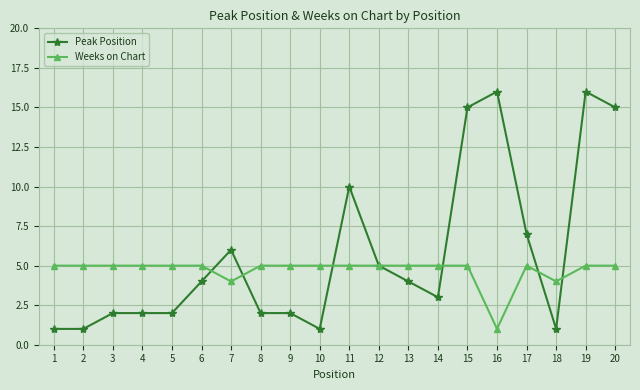

Where is Peak Position nearest to the value 8?

17